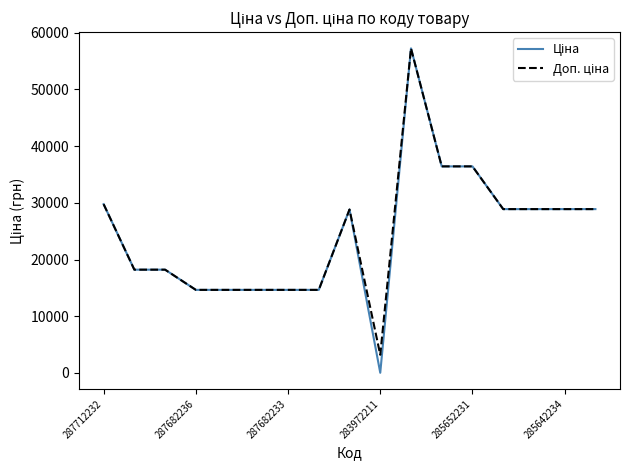

True or false: Доп. ціна and Ціна intersect in this chart.

False